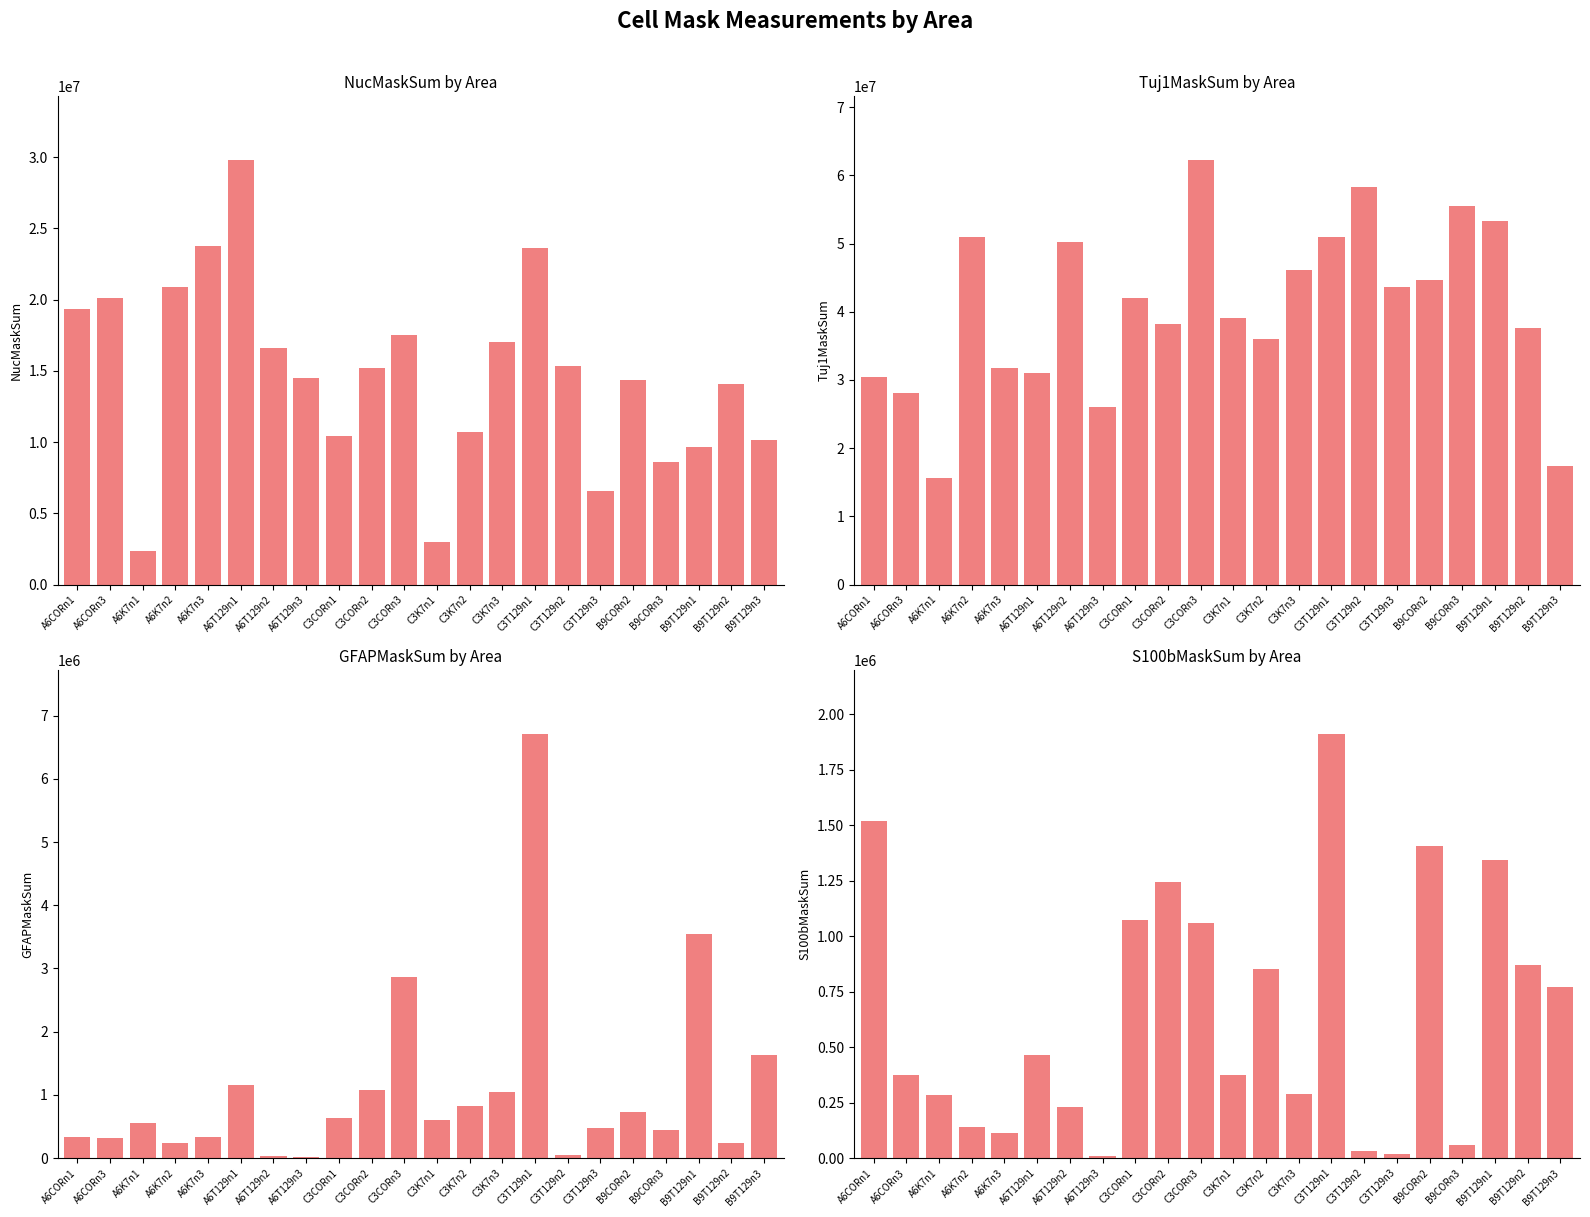

How many bars are there in each group?

4